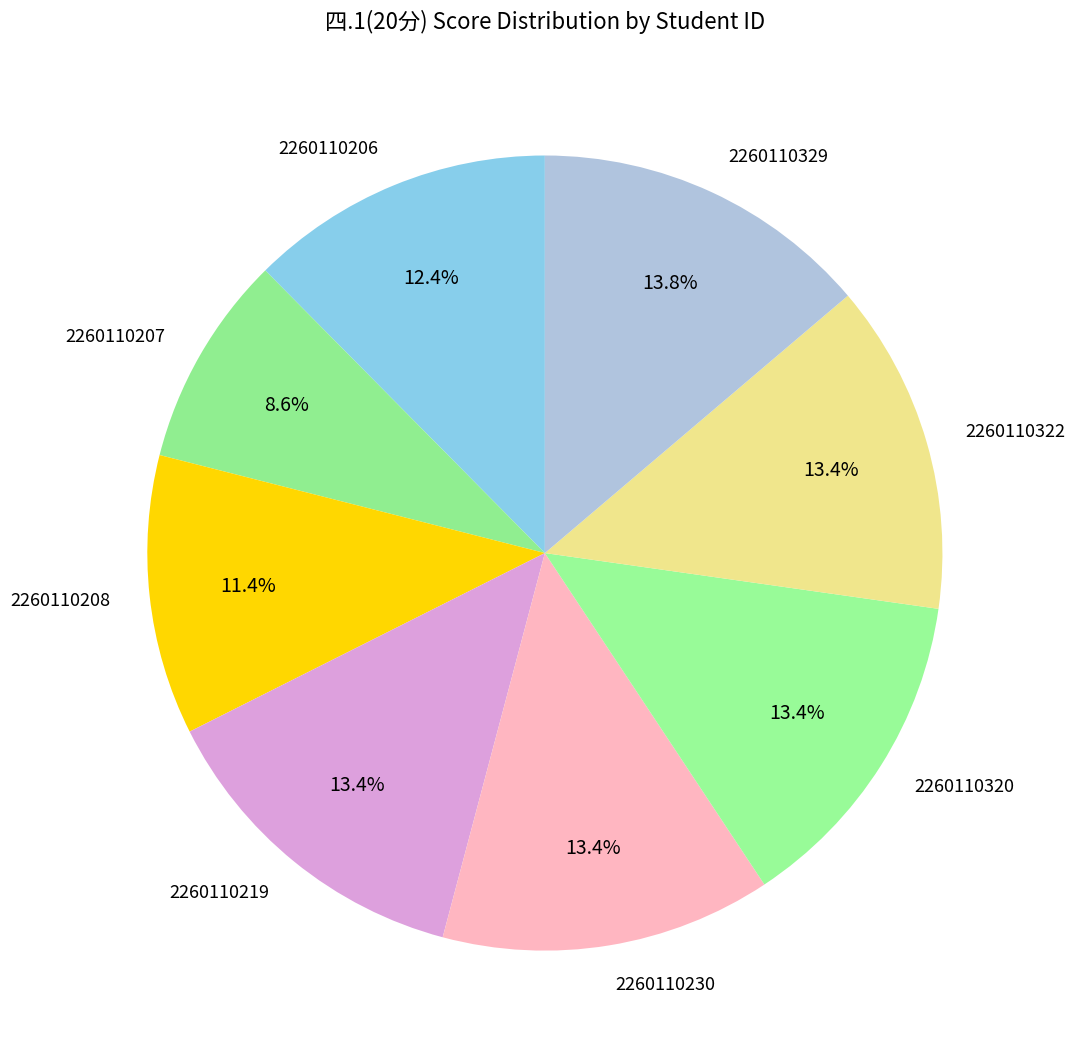

What is the smallest slice in the pie chart?

2260110207